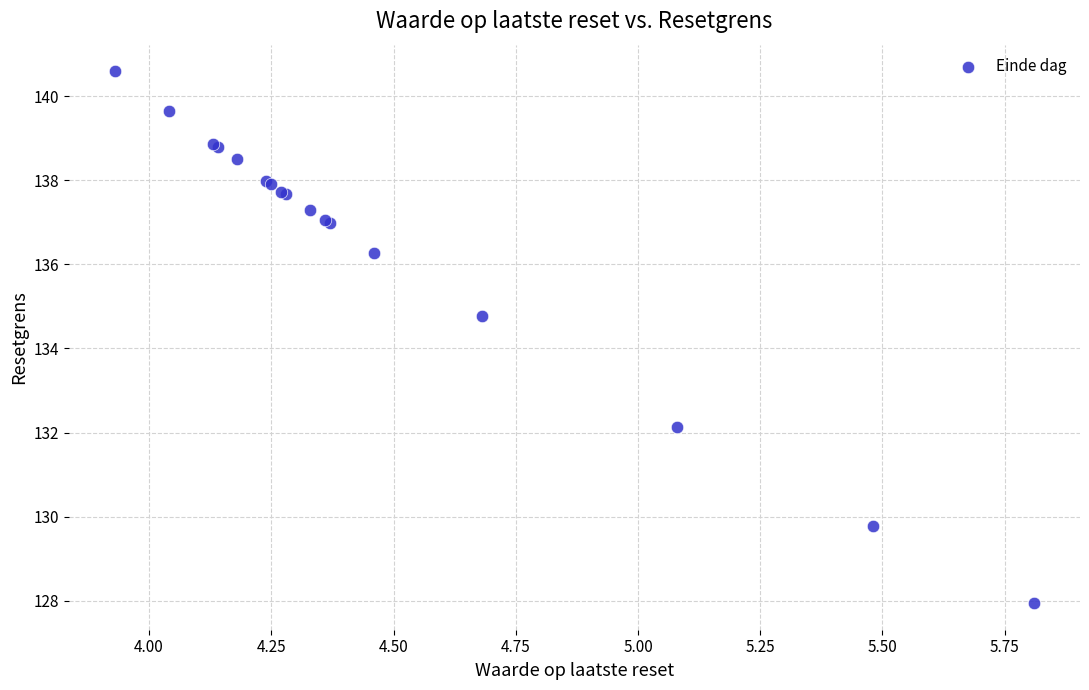

What Y value in the scatter plot is closest to 134?

134.8